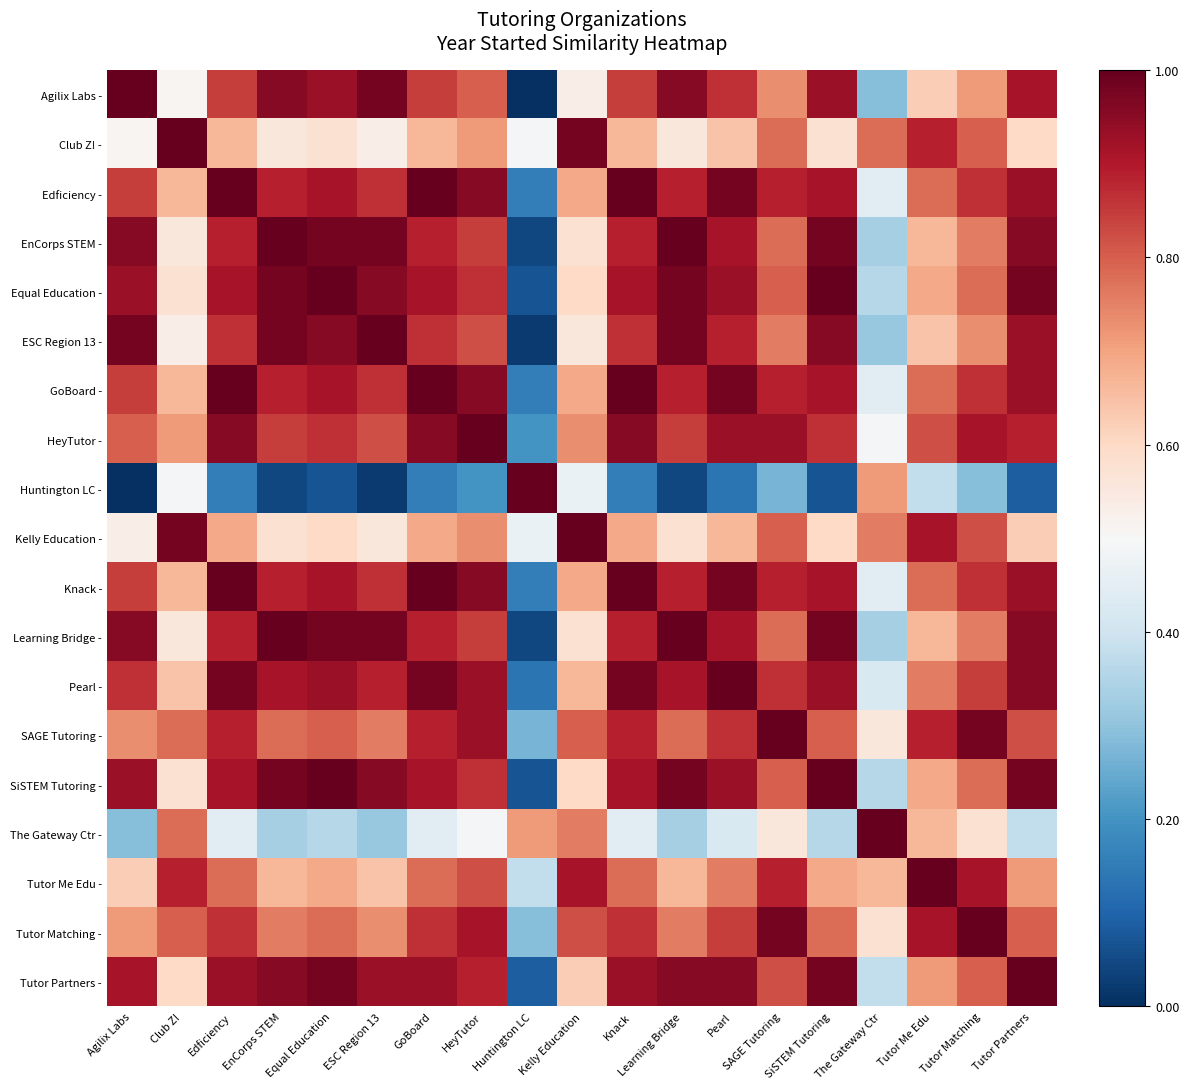

Reading right to left, transcribe all the data shown in this chart.

Agilix Labs -: Tutor Partners=0.9	Tutor Matching=0.7	Tutor Me Edu=0.6	The Gateway Ctr=0.3	SiSTEM Tutoring=0.9	SAGE Tutoring=0.7	Pearl=0.9	Learning Bridge=1.0	Knack=0.8	Kelly Education=0.5	Huntington LC=0.0	HeyTutor=0.8	GoBoard=0.8	ESC Region 13=1.0	Equal Education=0.9	EnCorps STEM=1.0	Edficiency=0.8	Club Z!=0.5	Agilix Labs=1.0
Club Z! -: Tutor Partners=0.6	Tutor Matching=0.8	Tutor Me Edu=0.9	The Gateway Ctr=0.8	SiSTEM Tutoring=0.6	SAGE Tutoring=0.8	Pearl=0.6	Learning Bridge=0.6	Knack=0.7	Kelly Education=1.0	Huntington LC=0.5	HeyTutor=0.7	GoBoard=0.7	ESC Region 13=0.5	Equal Education=0.6	EnCorps STEM=0.6	Edficiency=0.7	Club Z!=1.0	Agilix Labs=0.5
Edficiency -: Tutor Partners=0.9	Tutor Matching=0.9	Tutor Me Edu=0.8	The Gateway Ctr=0.4	SiSTEM Tutoring=0.9	SAGE Tutoring=0.9	Pearl=1.0	Learning Bridge=0.9	Knack=1.0	Kelly Education=0.7	Huntington LC=0.2	HeyTutor=1.0	GoBoard=1.0	ESC Region 13=0.9	Equal Education=0.9	EnCorps STEM=0.9	Edficiency=1.0	Club Z!=0.7	Agilix Labs=0.8
EnCorps STEM -: Tutor Partners=1.0	Tutor Matching=0.8	Tutor Me Edu=0.7	The Gateway Ctr=0.3	SiSTEM Tutoring=1.0	SAGE Tutoring=0.8	Pearl=0.9	Learning Bridge=1.0	Knack=0.9	Kelly Education=0.6	Huntington LC=0.0	HeyTutor=0.8	GoBoard=0.9	ESC Region 13=1.0	Equal Education=1.0	EnCorps STEM=1.0	Edficiency=0.9	Club Z!=0.6	Agilix Labs=1.0
Equal Education -: Tutor Partners=1.0	Tutor Matching=0.8	Tutor Me Edu=0.7	The Gateway Ctr=0.4	SiSTEM Tutoring=1.0	SAGE Tutoring=0.8	Pearl=0.9	Learning Bridge=1.0	Knack=0.9	Kelly Education=0.6	Huntington LC=0.1	HeyTutor=0.9	GoBoard=0.9	ESC Region 13=1.0	Equal Education=1.0	EnCorps STEM=1.0	Edficiency=0.9	Club Z!=0.6	Agilix Labs=0.9
ESC Region 13 -: Tutor Partners=0.9	Tutor Matching=0.7	Tutor Me Edu=0.6	The Gateway Ctr=0.3	SiSTEM Tutoring=1.0	SAGE Tutoring=0.8	Pearl=0.9	Learning Bridge=1.0	Knack=0.9	Kelly Education=0.6	Huntington LC=0.0	HeyTutor=0.8	GoBoard=0.9	ESC Region 13=1.0	Equal Education=1.0	EnCorps STEM=1.0	Edficiency=0.9	Club Z!=0.5	Agilix Labs=1.0
GoBoard -: Tutor Partners=0.9	Tutor Matching=0.9	Tutor Me Edu=0.8	The Gateway Ctr=0.4	SiSTEM Tutoring=0.9	SAGE Tutoring=0.9	Pearl=1.0	Learning Bridge=0.9	Knack=1.0	Kelly Education=0.7	Huntington LC=0.2	HeyTutor=1.0	GoBoard=1.0	ESC Region 13=0.9	Equal Education=0.9	EnCorps STEM=0.9	Edficiency=1.0	Club Z!=0.7	Agilix Labs=0.8
HeyTutor -: Tutor Partners=0.9	Tutor Matching=0.9	Tutor Me Edu=0.8	The Gateway Ctr=0.5	SiSTEM Tutoring=0.9	SAGE Tutoring=0.9	Pearl=0.9	Learning Bridge=0.8	Knack=1.0	Kelly Education=0.7	Huntington LC=0.2	HeyTutor=1.0	GoBoard=1.0	ESC Region 13=0.8	Equal Education=0.9	EnCorps STEM=0.8	Edficiency=1.0	Club Z!=0.7	Agilix Labs=0.8
Huntington LC -: Tutor Partners=0.1	Tutor Matching=0.3	Tutor Me Edu=0.4	The Gateway Ctr=0.7	SiSTEM Tutoring=0.1	SAGE Tutoring=0.3	Pearl=0.1	Learning Bridge=0.0	Knack=0.2	Kelly Education=0.5	Huntington LC=1.0	HeyTutor=0.2	GoBoard=0.2	ESC Region 13=0.0	Equal Education=0.1	EnCorps STEM=0.0	Edficiency=0.2	Club Z!=0.5	Agilix Labs=0.0
Kelly Education -: Tutor Partners=0.6	Tutor Matching=0.8	Tutor Me Edu=0.9	The Gateway Ctr=0.8	SiSTEM Tutoring=0.6	SAGE Tutoring=0.8	Pearl=0.7	Learning Bridge=0.6	Knack=0.7	Kelly Education=1.0	Huntington LC=0.5	HeyTutor=0.7	GoBoard=0.7	ESC Region 13=0.6	Equal Education=0.6	EnCorps STEM=0.6	Edficiency=0.7	Club Z!=1.0	Agilix Labs=0.5
Knack -: Tutor Partners=0.9	Tutor Matching=0.9	Tutor Me Edu=0.8	The Gateway Ctr=0.4	SiSTEM Tutoring=0.9	SAGE Tutoring=0.9	Pearl=1.0	Learning Bridge=0.9	Knack=1.0	Kelly Education=0.7	Huntington LC=0.2	HeyTutor=1.0	GoBoard=1.0	ESC Region 13=0.9	Equal Education=0.9	EnCorps STEM=0.9	Edficiency=1.0	Club Z!=0.7	Agilix Labs=0.8
Learning Bridge -: Tutor Partners=1.0	Tutor Matching=0.8	Tutor Me Edu=0.7	The Gateway Ctr=0.3	SiSTEM Tutoring=1.0	SAGE Tutoring=0.8	Pearl=0.9	Learning Bridge=1.0	Knack=0.9	Kelly Education=0.6	Huntington LC=0.0	HeyTutor=0.8	GoBoard=0.9	ESC Region 13=1.0	Equal Education=1.0	EnCorps STEM=1.0	Edficiency=0.9	Club Z!=0.6	Agilix Labs=1.0
Pearl -: Tutor Partners=1.0	Tutor Matching=0.8	Tutor Me Edu=0.8	The Gateway Ctr=0.4	SiSTEM Tutoring=0.9	SAGE Tutoring=0.9	Pearl=1.0	Learning Bridge=0.9	Knack=1.0	Kelly Education=0.7	Huntington LC=0.1	HeyTutor=0.9	GoBoard=1.0	ESC Region 13=0.9	Equal Education=0.9	EnCorps STEM=0.9	Edficiency=1.0	Club Z!=0.6	Agilix Labs=0.9
SAGE Tutoring -: Tutor Partners=0.8	Tutor Matching=1.0	Tutor Me Edu=0.9	The Gateway Ctr=0.6	SiSTEM Tutoring=0.8	SAGE Tutoring=1.0	Pearl=0.9	Learning Bridge=0.8	Knack=0.9	Kelly Education=0.8	Huntington LC=0.3	HeyTutor=0.9	GoBoard=0.9	ESC Region 13=0.8	Equal Education=0.8	EnCorps STEM=0.8	Edficiency=0.9	Club Z!=0.8	Agilix Labs=0.7
SiSTEM Tutoring -: Tutor Partners=1.0	Tutor Matching=0.8	Tutor Me Edu=0.7	The Gateway Ctr=0.4	SiSTEM Tutoring=1.0	SAGE Tutoring=0.8	Pearl=0.9	Learning Bridge=1.0	Knack=0.9	Kelly Education=0.6	Huntington LC=0.1	HeyTutor=0.9	GoBoard=0.9	ESC Region 13=1.0	Equal Education=1.0	EnCorps STEM=1.0	Edficiency=0.9	Club Z!=0.6	Agilix Labs=0.9
The Gateway Ctr -: Tutor Partners=0.4	Tutor Matching=0.6	Tutor Me Edu=0.7	The Gateway Ctr=1.0	SiSTEM Tutoring=0.4	SAGE Tutoring=0.6	Pearl=0.4	Learning Bridge=0.3	Knack=0.4	Kelly Education=0.8	Huntington LC=0.7	HeyTutor=0.5	GoBoard=0.4	ESC Region 13=0.3	Equal Education=0.4	EnCorps STEM=0.3	Edficiency=0.4	Club Z!=0.8	Agilix Labs=0.3
Tutor Me Edu -: Tutor Partners=0.7	Tutor Matching=0.9	Tutor Me Edu=1.0	The Gateway Ctr=0.7	SiSTEM Tutoring=0.7	SAGE Tutoring=0.9	Pearl=0.8	Learning Bridge=0.7	Knack=0.8	Kelly Education=0.9	Huntington LC=0.4	HeyTutor=0.8	GoBoard=0.8	ESC Region 13=0.6	Equal Education=0.7	EnCorps STEM=0.7	Edficiency=0.8	Club Z!=0.9	Agilix Labs=0.6
Tutor Matching -: Tutor Partners=0.8	Tutor Matching=1.0	Tutor Me Edu=0.9	The Gateway Ctr=0.6	SiSTEM Tutoring=0.8	SAGE Tutoring=1.0	Pearl=0.8	Learning Bridge=0.8	Knack=0.9	Kelly Education=0.8	Huntington LC=0.3	HeyTutor=0.9	GoBoard=0.9	ESC Region 13=0.7	Equal Education=0.8	EnCorps STEM=0.8	Edficiency=0.9	Club Z!=0.8	Agilix Labs=0.7
Tutor Partners -: Tutor Partners=1.0	Tutor Matching=0.8	Tutor Me Edu=0.7	The Gateway Ctr=0.4	SiSTEM Tutoring=1.0	SAGE Tutoring=0.8	Pearl=1.0	Learning Bridge=1.0	Knack=0.9	Kelly Education=0.6	Huntington LC=0.1	HeyTutor=0.9	GoBoard=0.9	ESC Region 13=0.9	Equal Education=1.0	EnCorps STEM=1.0	Edficiency=0.9	Club Z!=0.6	Agilix Labs=0.9